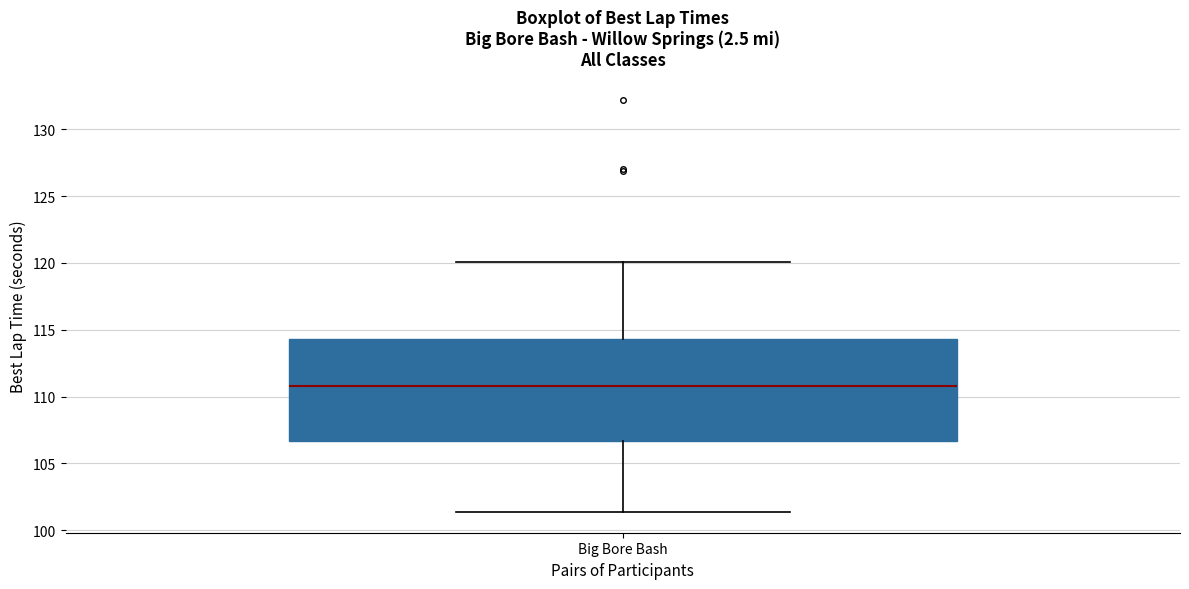

Read this box plot against the y-axis: the position of the median line, the range covered by the box, and the ends of both whiskers. The values are not printed on the chart, so give them approximately, as read against the axis.

median 111.0, box 106.5 to 114.5, whiskers 101.5 to 120.0